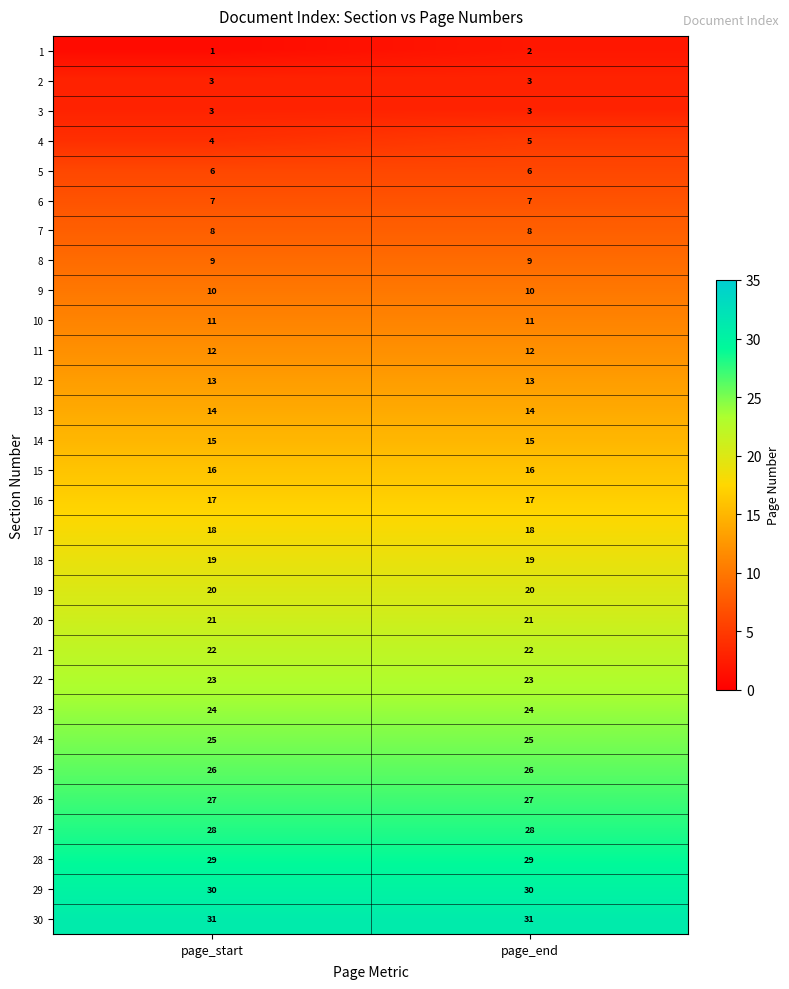

What is the difference between the highest and lowest values at page_start?

30